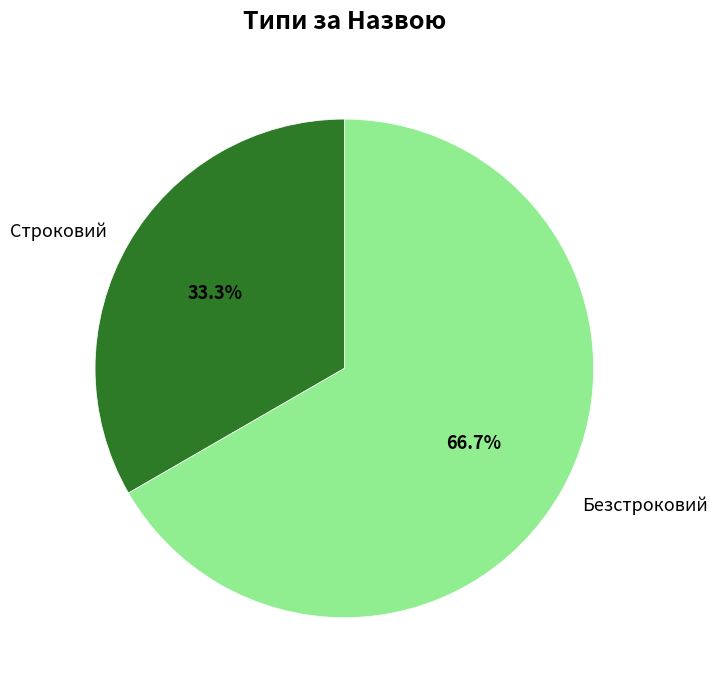

To the nearest percent, what is the difference between the largest and smallest slice percentages?

33%